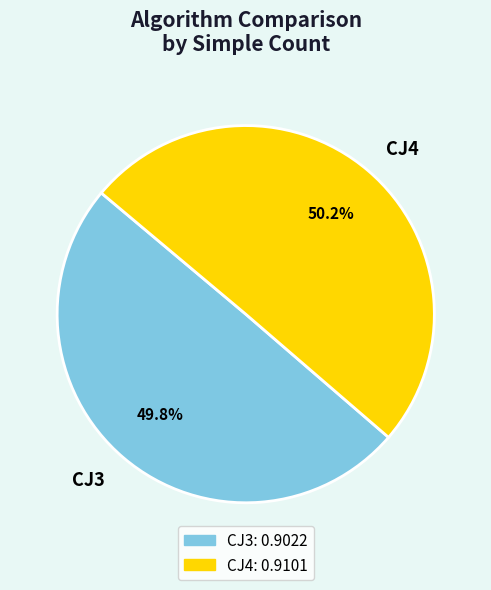

What percentage do CJ4 and CJ3 together represent?

100.0%